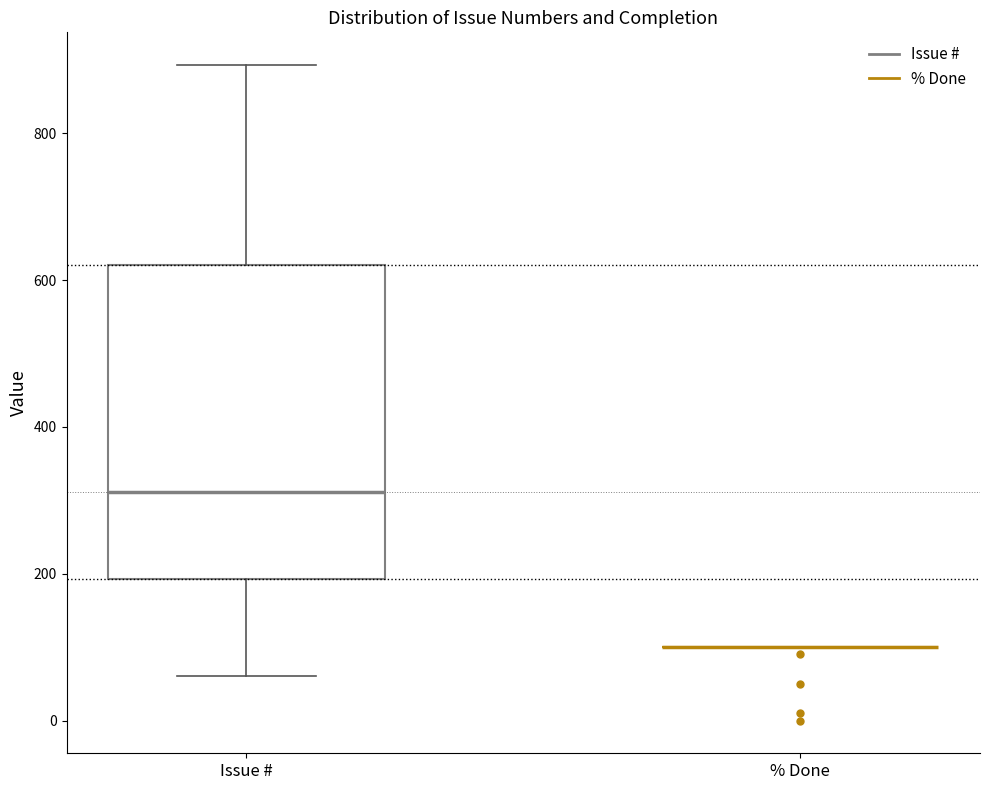

Where is the lower edge of the box for Issue # on the y-axis? The values are not printed on the chart, so give them approximately, as read against the axis.

200